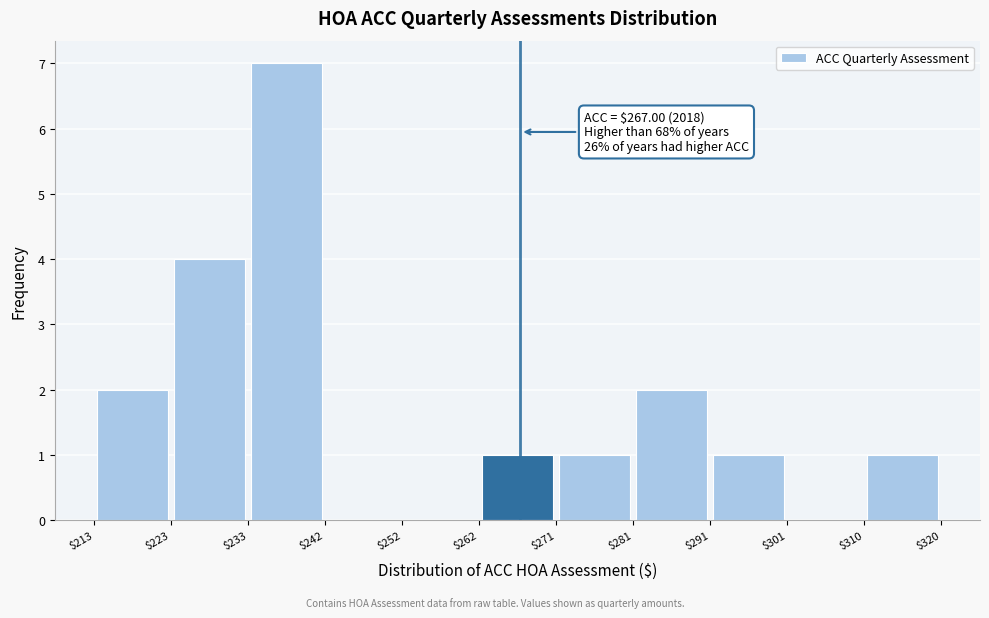

Over which range of the x-axis is the bar tallest?

$233 to $242